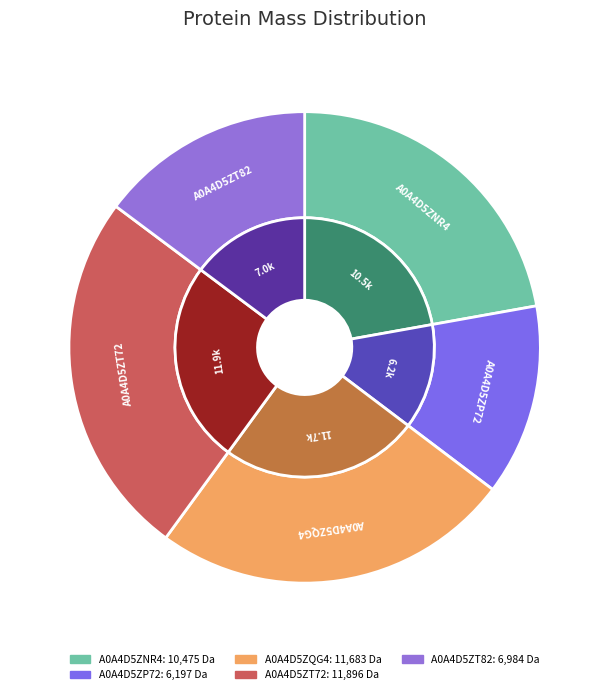

To the nearest percent, what percentage of the pie is A0A4D5ZT82?

15%